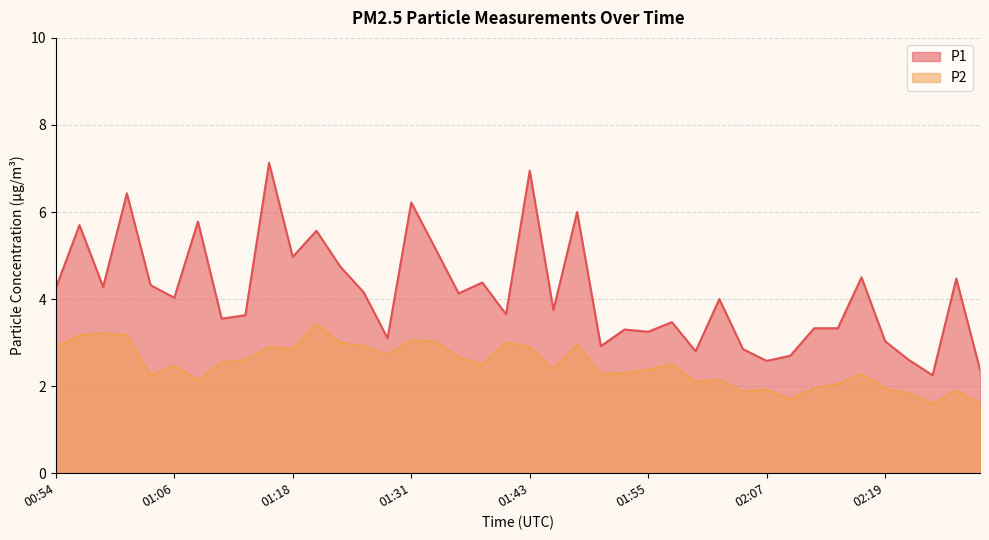

Count the number of categories in the chart.

40